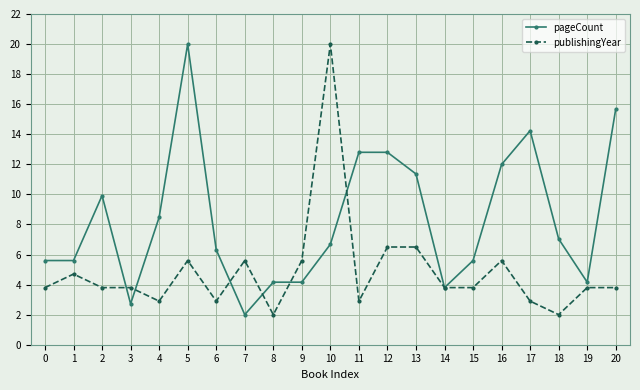

Is it true that publishingYear equals 6.3 at 2?

False